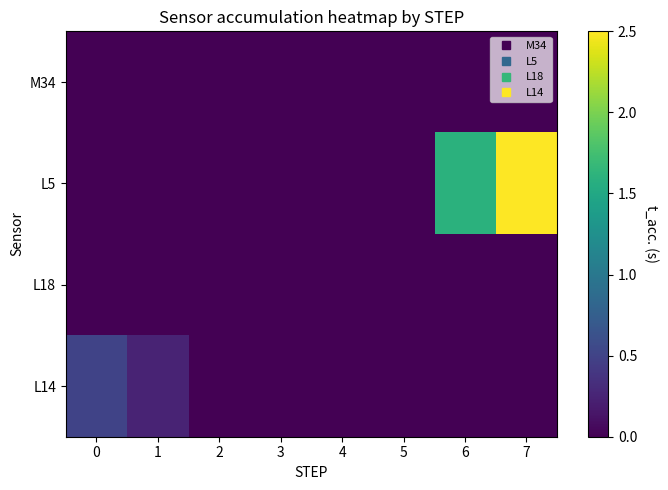

Which series has the largest range (max minus min)?

L5